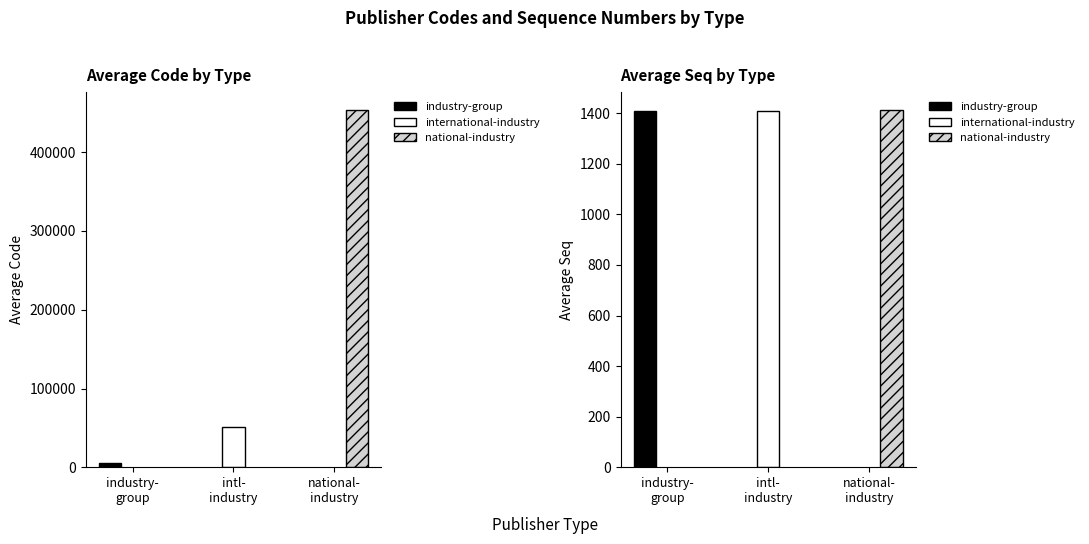

True or false: avg_code has a value of 51113.8 at international-industry.

True